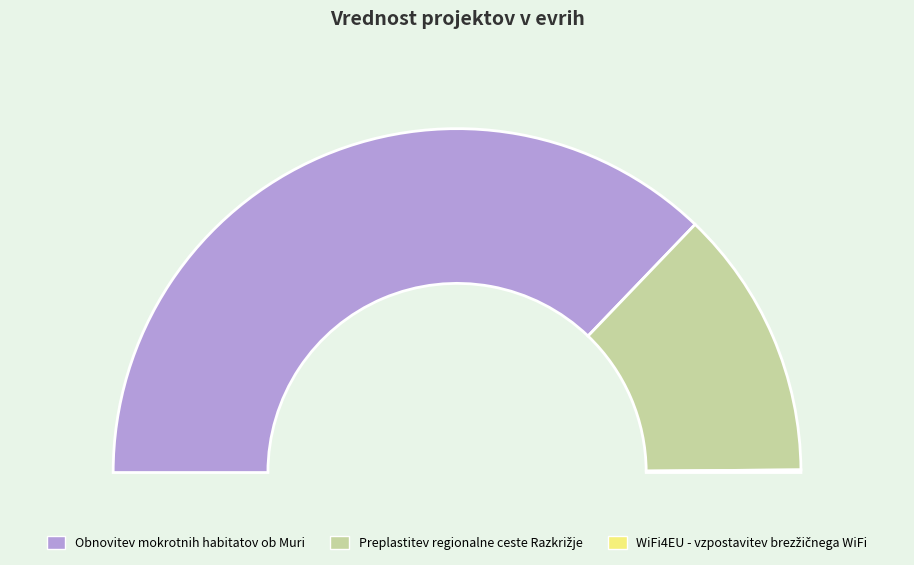

What percentage is the Obnovitev mokrotnih habitatov ob Muri slice, to the nearest percent?

74%